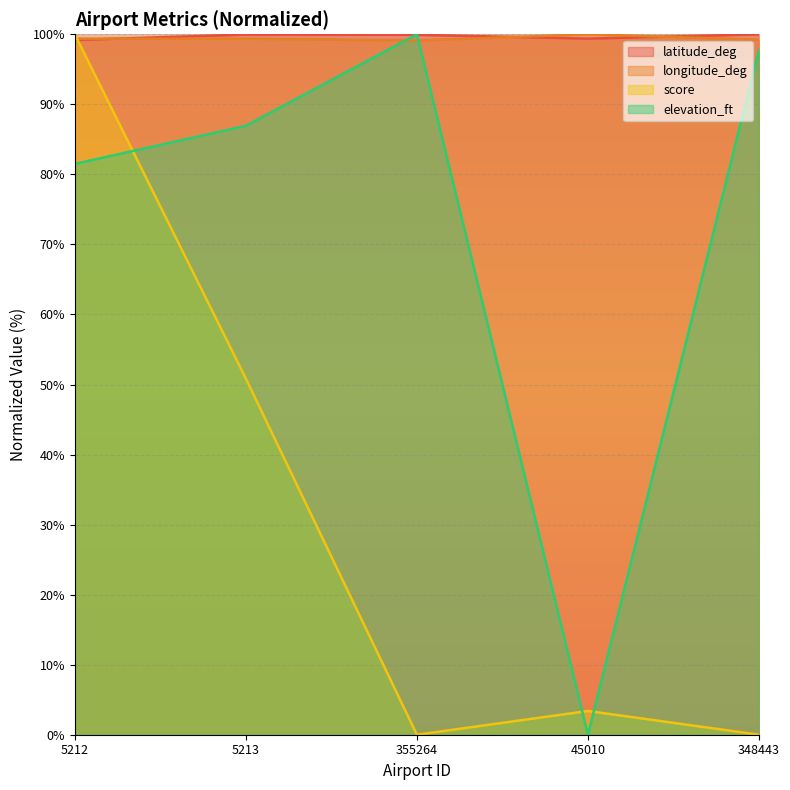

What is the difference between the highest and lowest values at 355264?

100.0